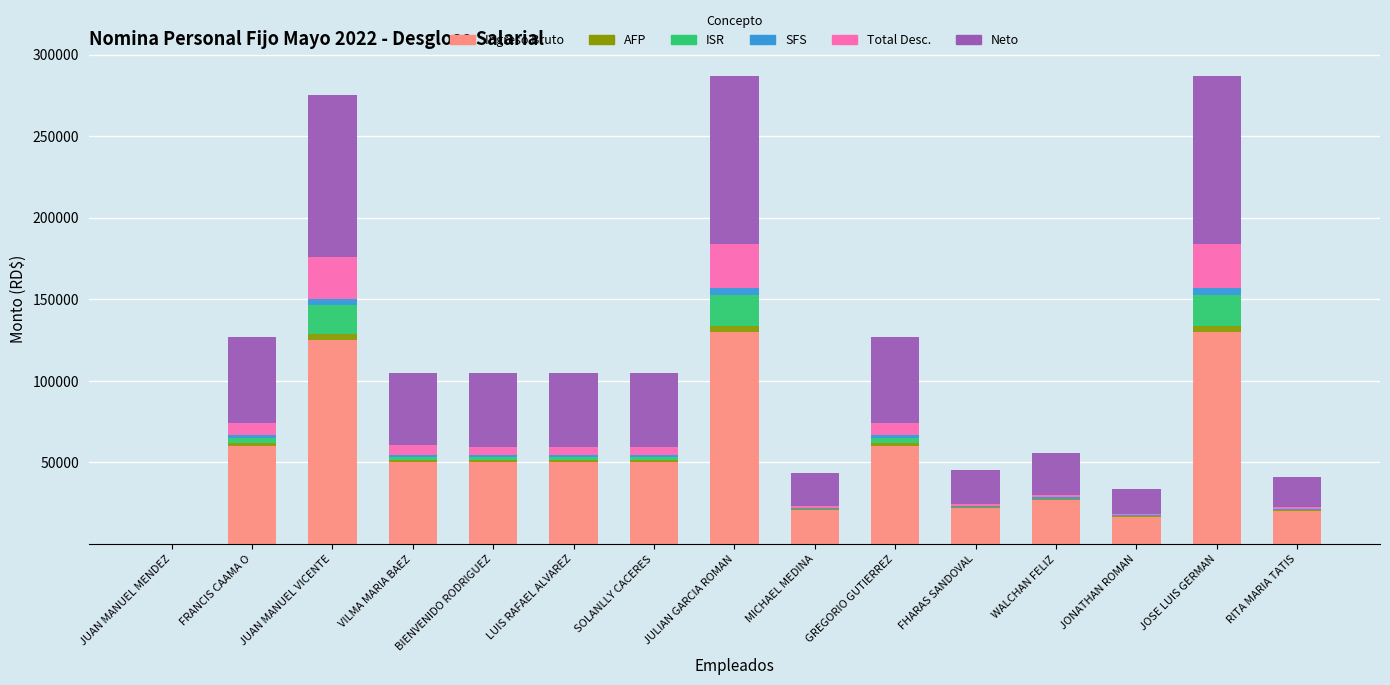

Does the chart contain stacked bars?

Yes